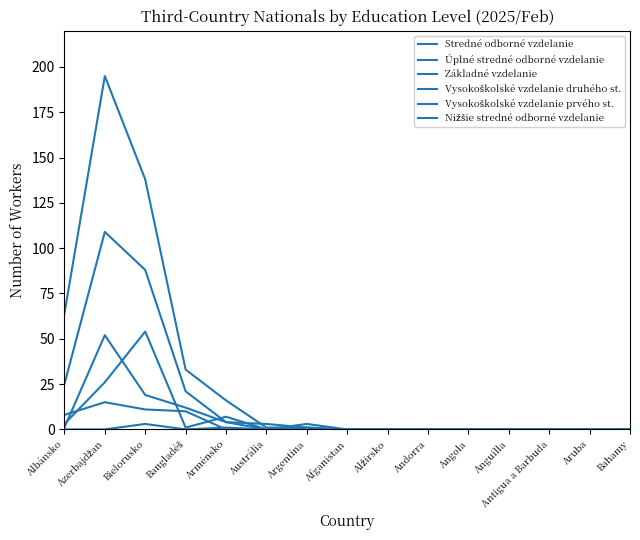

Reading left to right, list all the values displayed in this chart.

Stredné odborné vzdelanie: 64	195	138	33	16	1	1	0	0	0	0	0	0	0	0
Úplné stredné odborné vzdelanie: 25	109	88	21	4	3	1	0	0	0	0	0	0	0	0
Základné vzdelanie: 8	15	11	10	0	0	0	0	0	0	0	0	0	0	0
Vysokoškolské vzdelanie druhého st.: 3	26	54	1	7	0	3	0	0	0	0	0	0	0	0
Vysokoškolské vzdelanie prvého st.: 0	0	3	0	1	0	0	0	0	0	0	0	0	0	0
Nižšie stredné odborné vzdelanie: 1	52	19	12	4	0	0	0	0	0	0	0	0	0	0